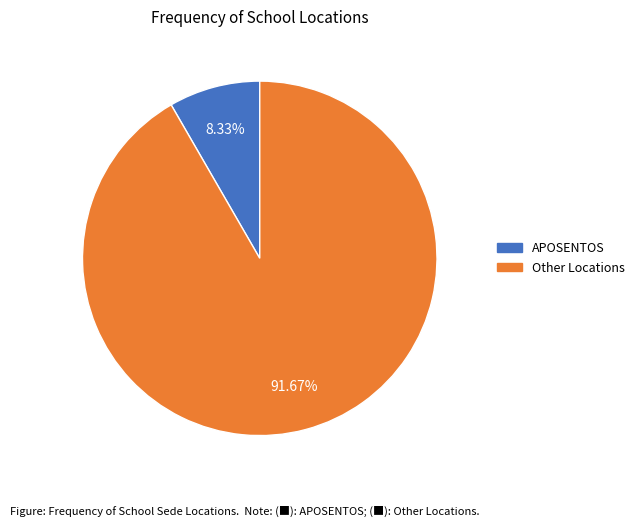

Is there any slice that represents more than half of the pie?

Yes